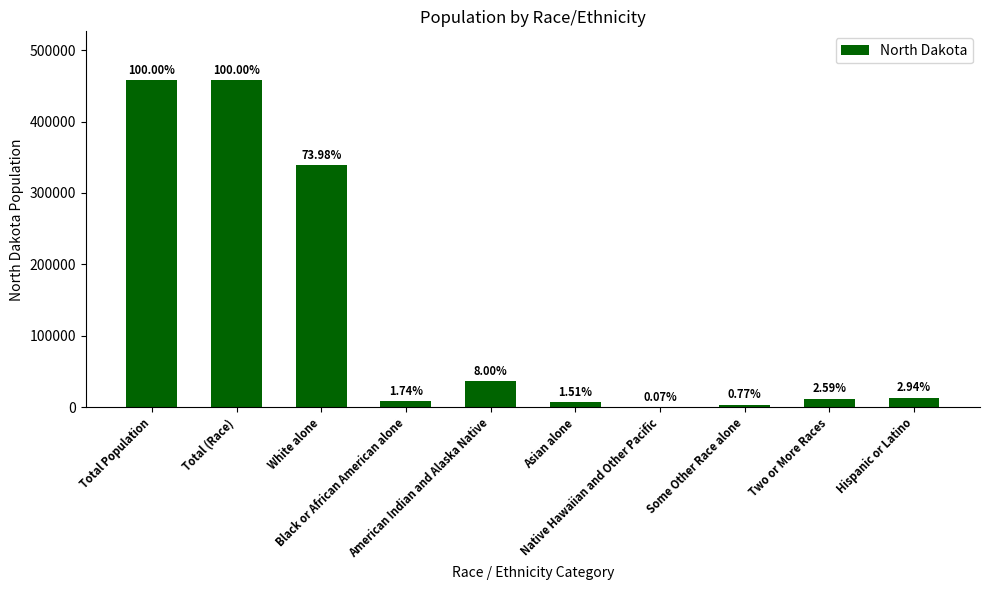

Are the bars horizontal?

No